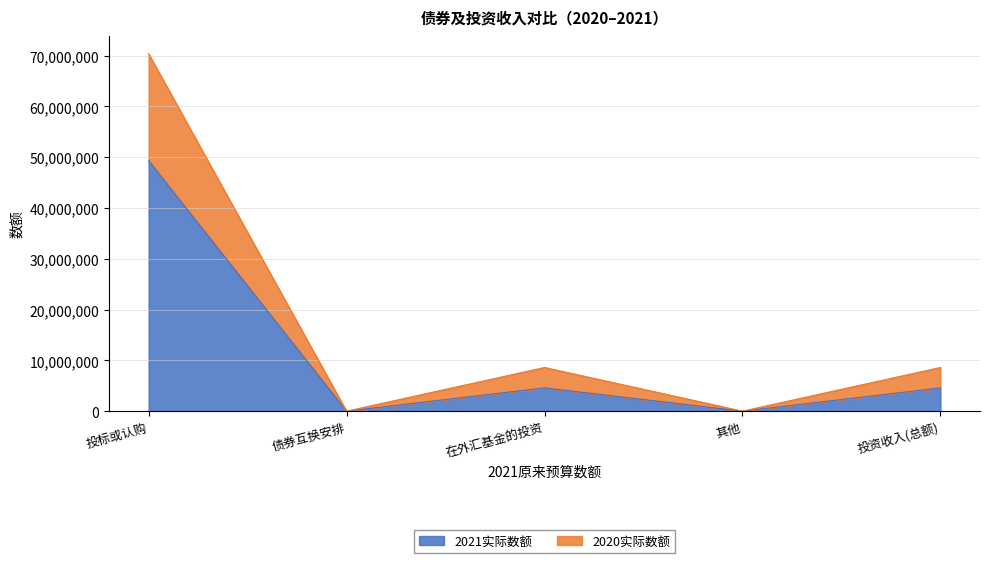

At which category does the chart reach its peak across all series?

投标或认购